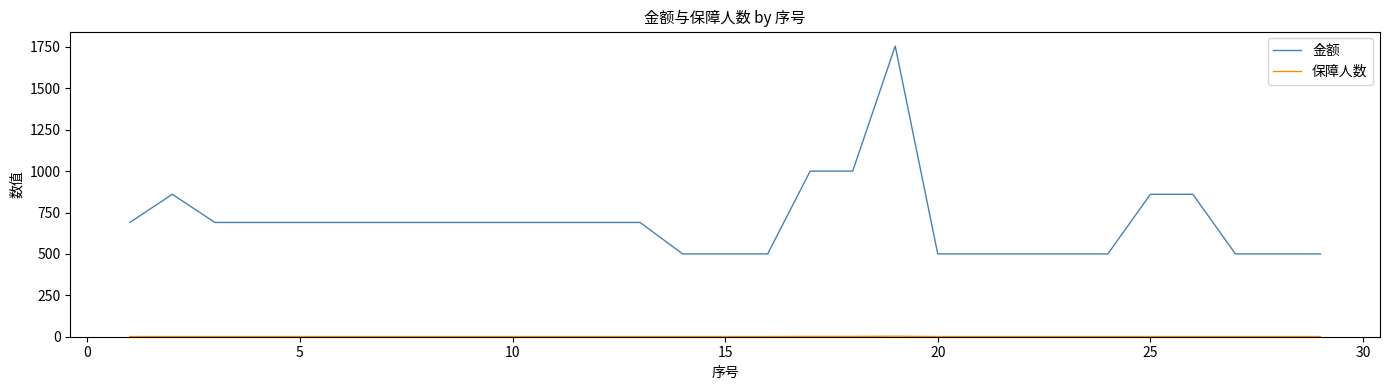

Which series has the widest spread of values?

金额